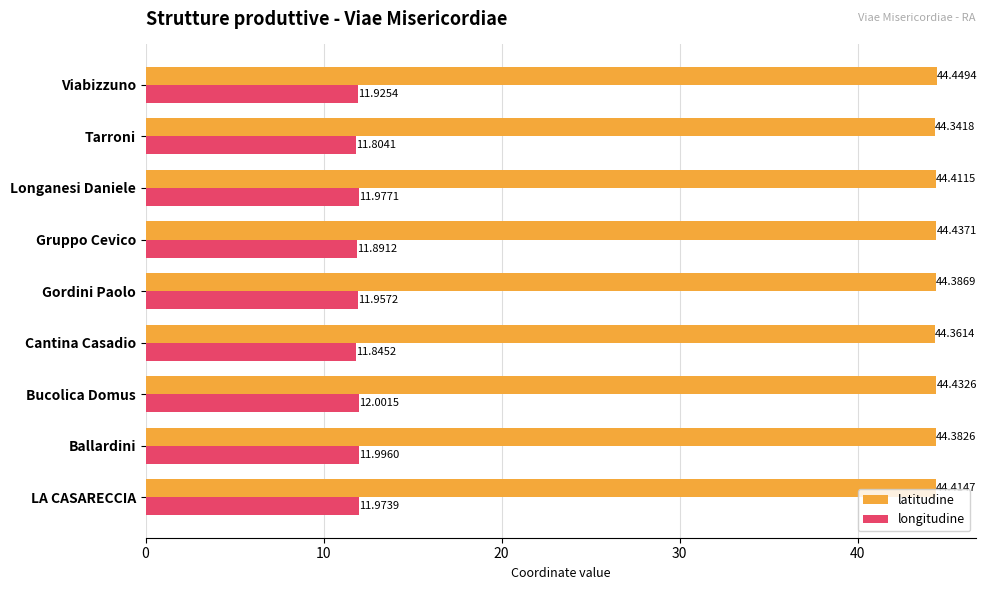

What is the sum of the longitudine values at Tarroni and Bucolica Domus?

23.8